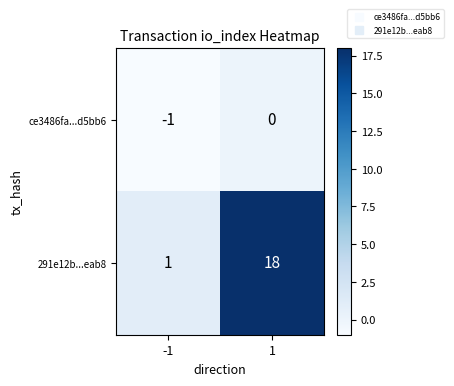

Reading left to right, what are all the values shown in this chart?

ce3486fa...d5bb6: -1=-1	1=0
291e12b...eab8: -1=1	1=18